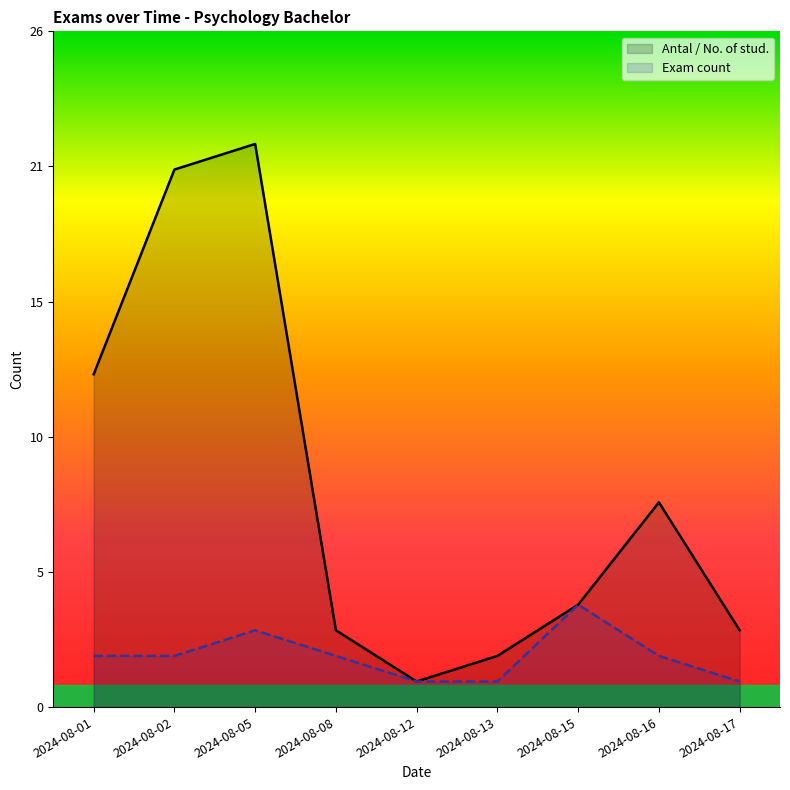

List the series in order of their peak value, highest first.

Antal / No. of stud., Exam count